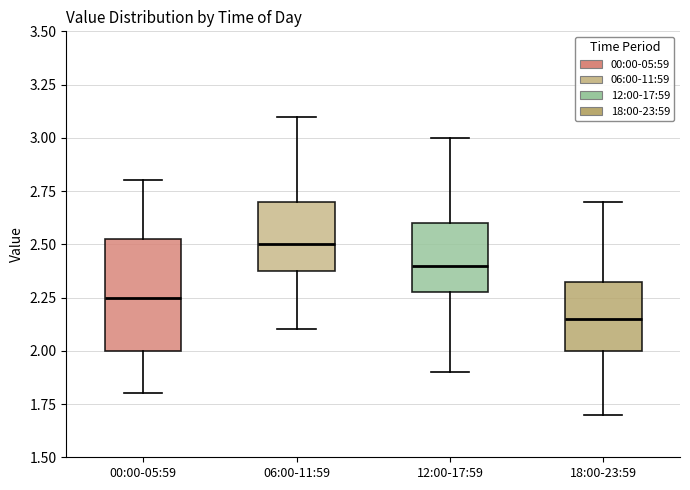

Reading left to right, transcribe this box plot: for each box, give where its median line is, the range the box spans, and where its two whiskers end, as read against the y-axis. The values are not printed on the chart, so give them approximately, as read against the axis.

00:00-05:59: median 2.25, box 2.00 to 2.55, whiskers 1.80 to 2.80
06:00-11:59: median 2.50, box 2.40 to 2.70, whiskers 2.10 to 3.10
12:00-17:59: median 2.40, box 2.30 to 2.60, whiskers 1.90 to 3.00
18:00-23:59: median 2.15, box 2.00 to 2.35, whiskers 1.70 to 2.70